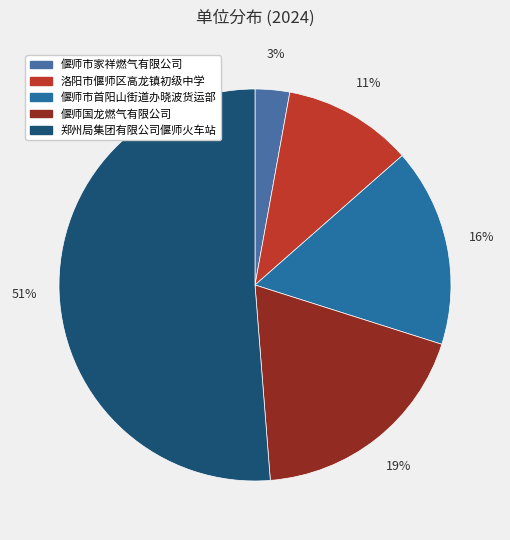

What percentage is NOT represented by 偃师市家祥燃气有限公司?

97.2%